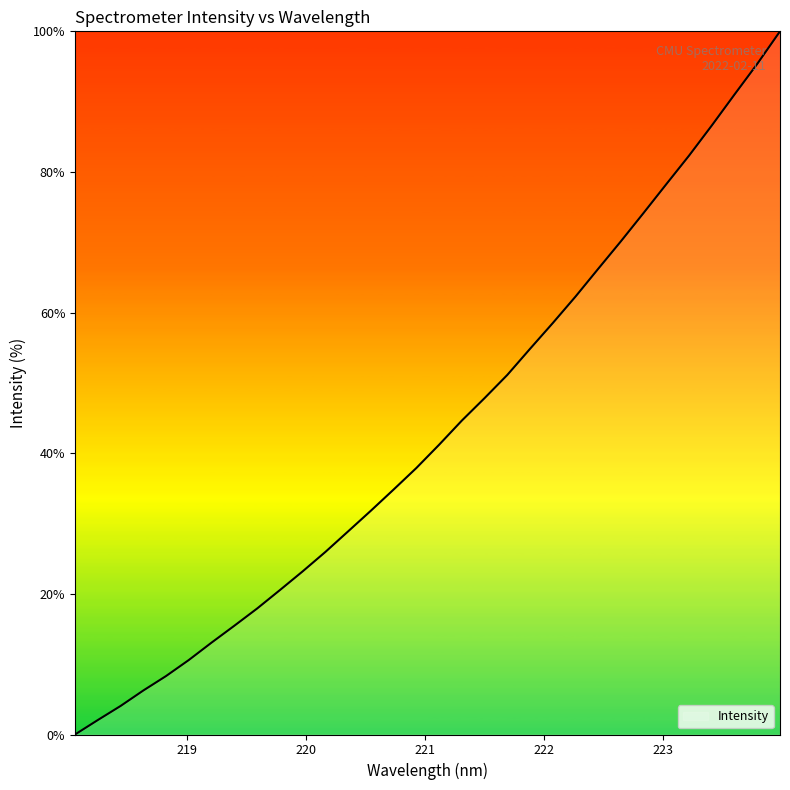

Reading right to left, transcribe all the data shown in this chart.

100.0	95.4	91.0	86.6	82.3	78.3	74.2	70.2	66.2	62.3	58.5	54.9	51.1	47.8	44.6	41.2	37.9	34.8	31.8	28.9	26.0	23.2	20.5	17.9	15.5	13.1	10.6	8.3	6.3	4.1	2.1	0.0